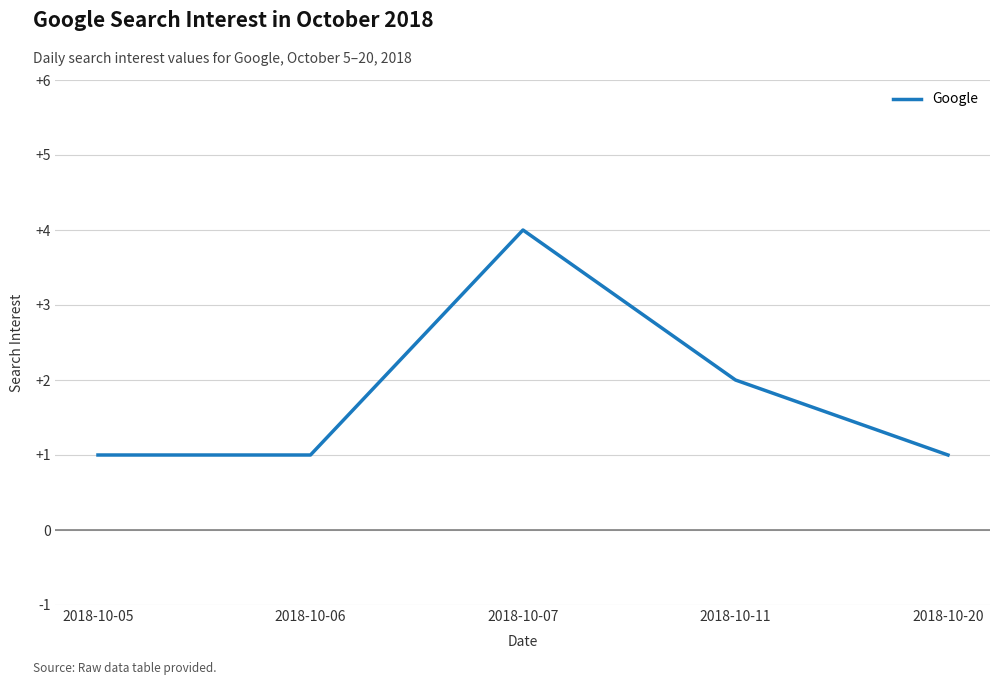

What is the approximate value at 2018-10-05?

1